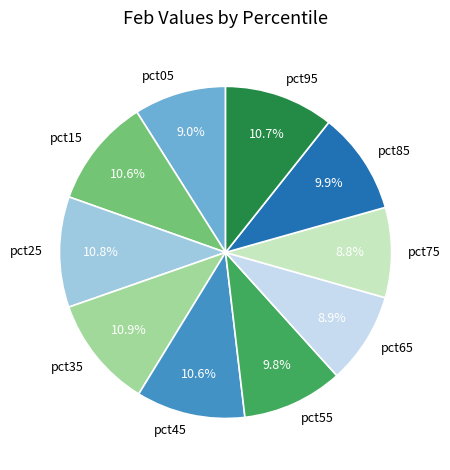

How much of the chart is everything except pct15?

89.4%